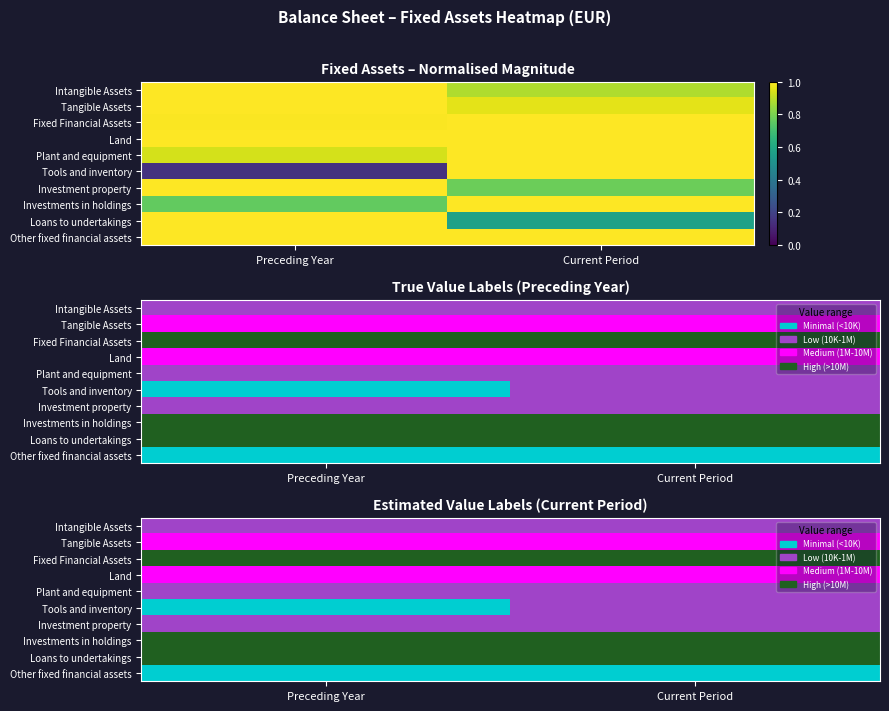

At which category is the sum across all series the highest?

Current Period